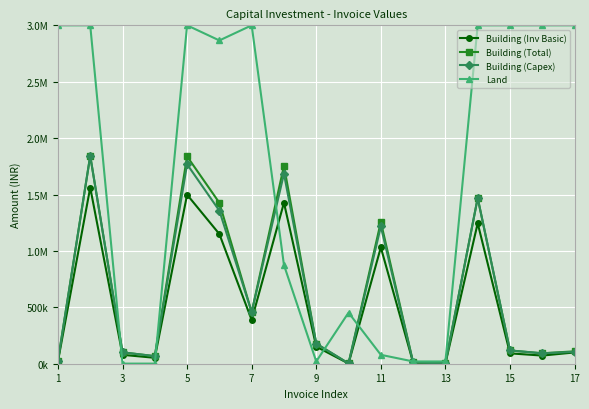

Is this an area chart (filled region under the line)?

No